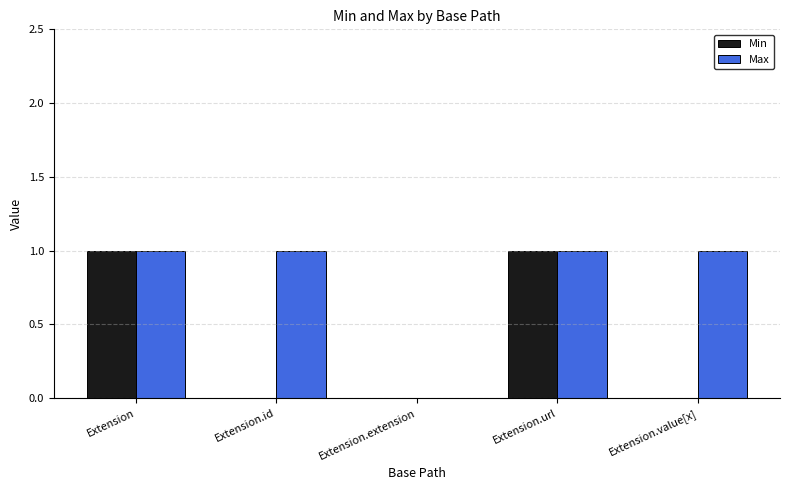

Is it true that Min equals 2 at Extension?

False